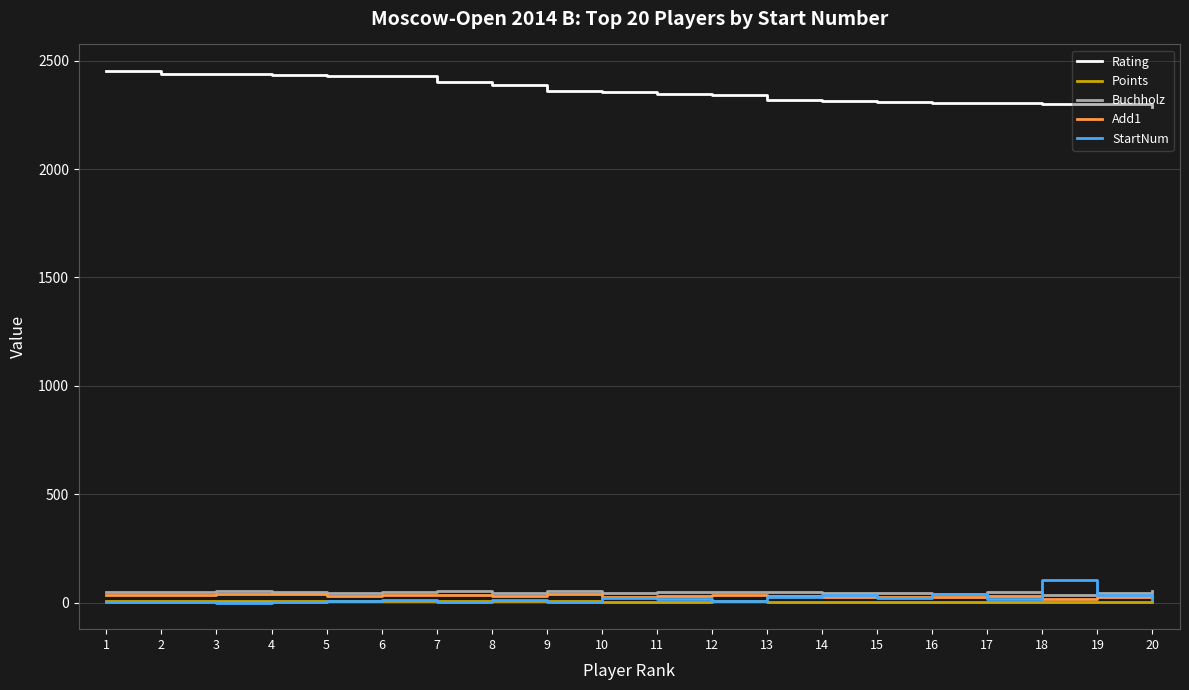

True or false: Points and Rating intersect in this chart.

False